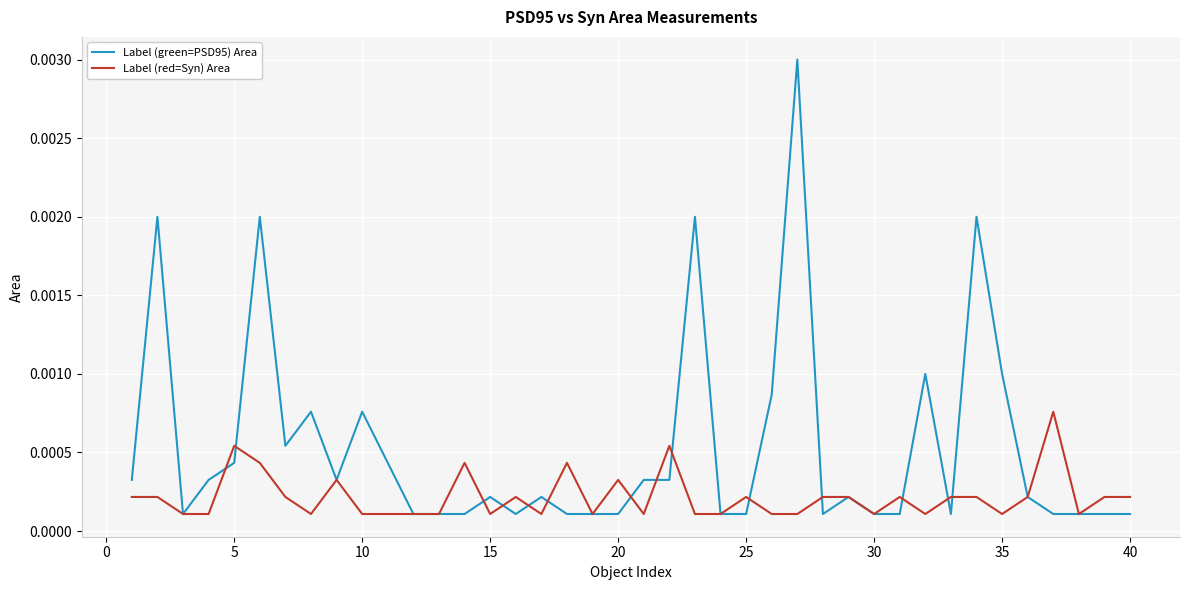

Which series has the largest range (max minus min)?

Label (green=PSD95) Area